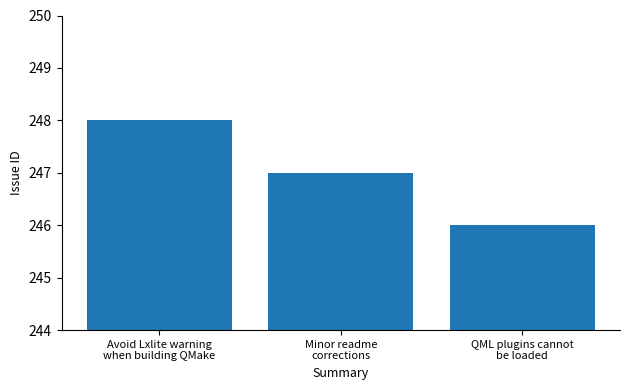

Reading left to right, what are all the values shown in this chart?

Avoid Lxlite warning
when building QMake=248	Minor readme
corrections=247	QML plugins cannot
be loaded=246